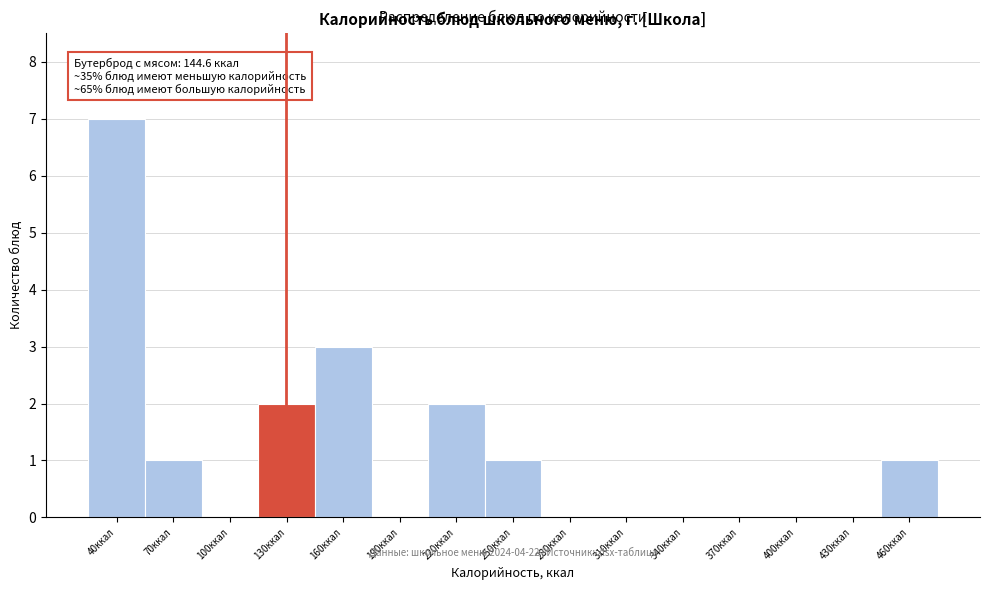

Reading left to right, transcribe all the data shown in this chart.

40ккал=7	70ккал=1	100ккал=0	130ккал=2	160ккал=3	190ккал=0	220ккал=2	250ккал=1	280ккал=0	310ккал=0	340ккал=0	370ккал=0	400ккал=0	430ккал=0	460ккал=1